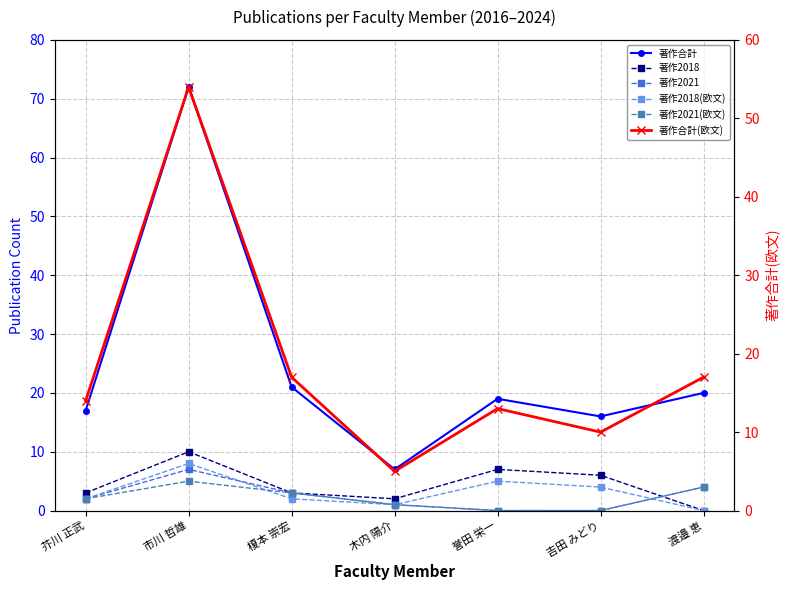

What is the value of the 著作2018(欧文) point at the 5th from the left?

5